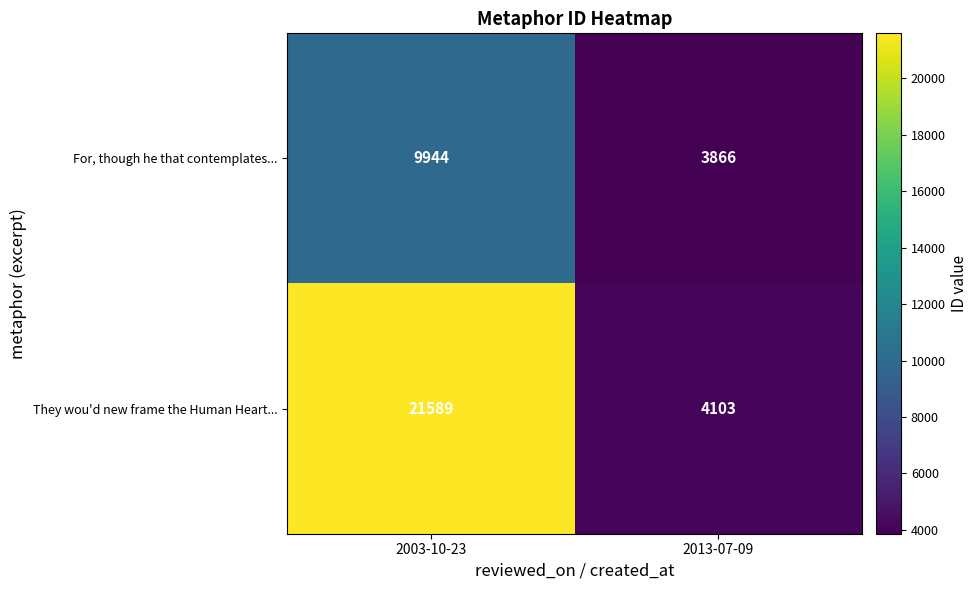

True or false: They wou'd new frame the Human Heart... has a value of 14372 at 2003-10-23.

False